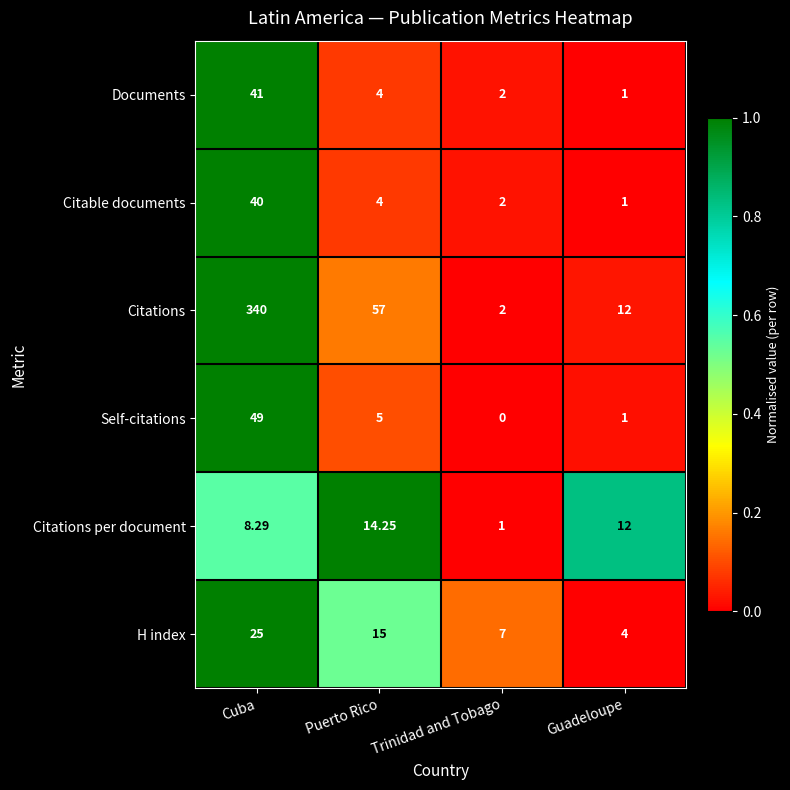

List the labels in order of Citations per document value, largest first.

Puerto Rico, Guadeloupe, Cuba, Trinidad and Tobago